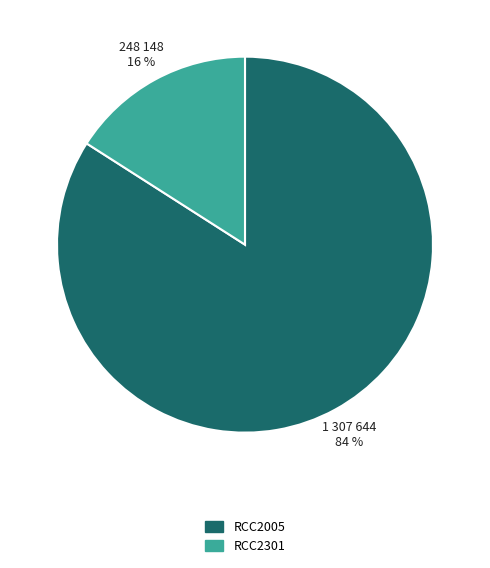

Which slice is the smallest?

RCC2301